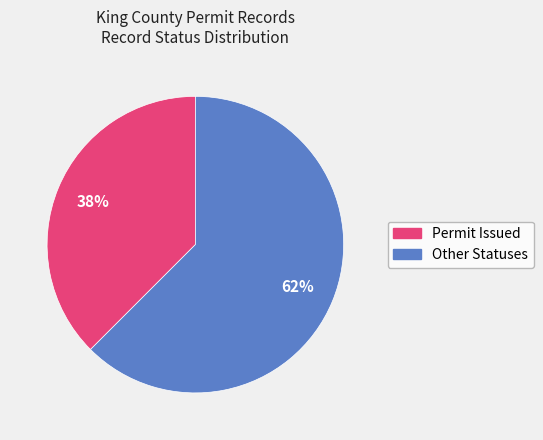

To the nearest percent, what is the average slice percentage?

50%